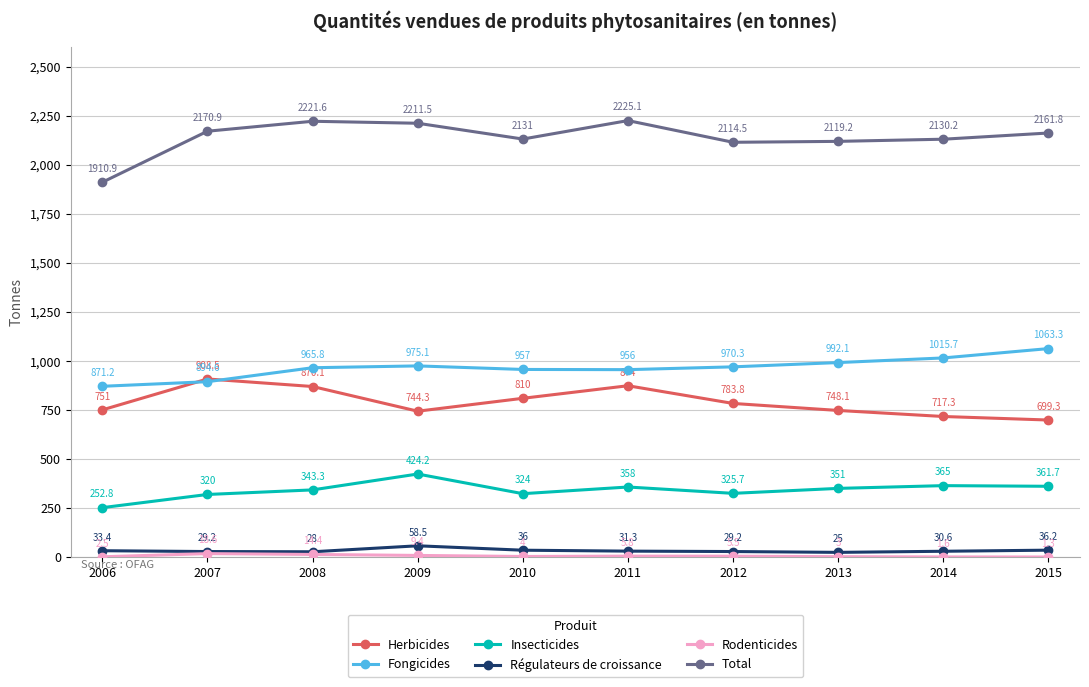

Which label corresponds to the largest value in the chart?

2011